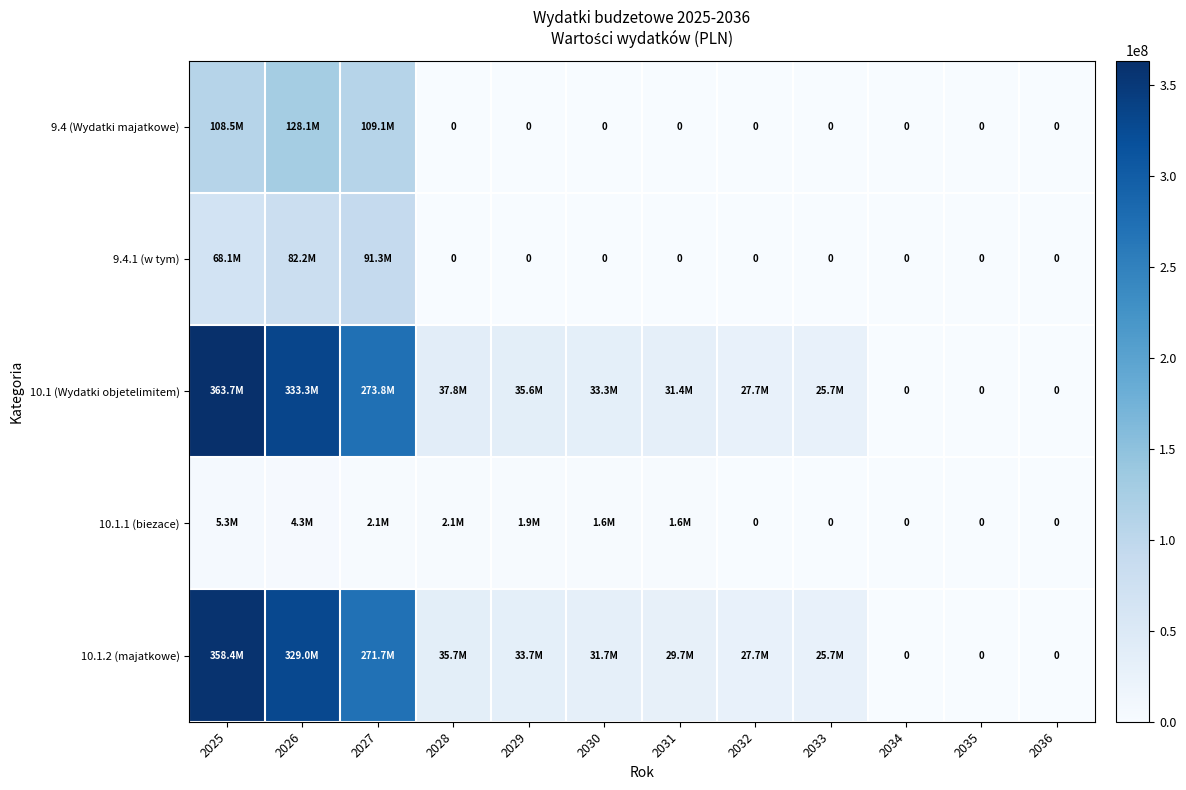

At which label does 10.1.2 (majatkowe) reach its peak?

2025